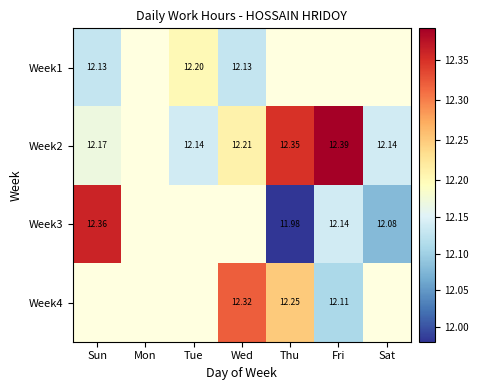

Is the value of Week4 at Fri greater than the value of Week1 at Sun?

No